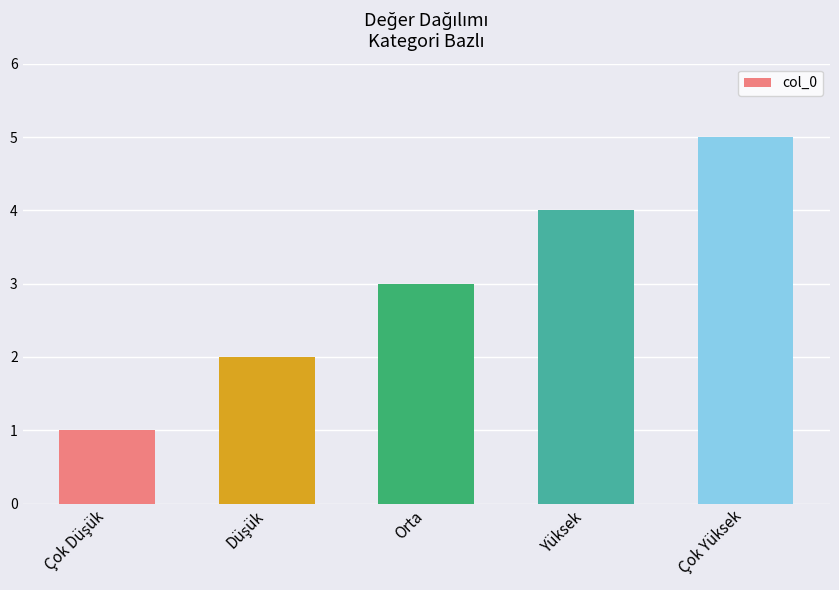

Count the values in the range 2 to 4.

3